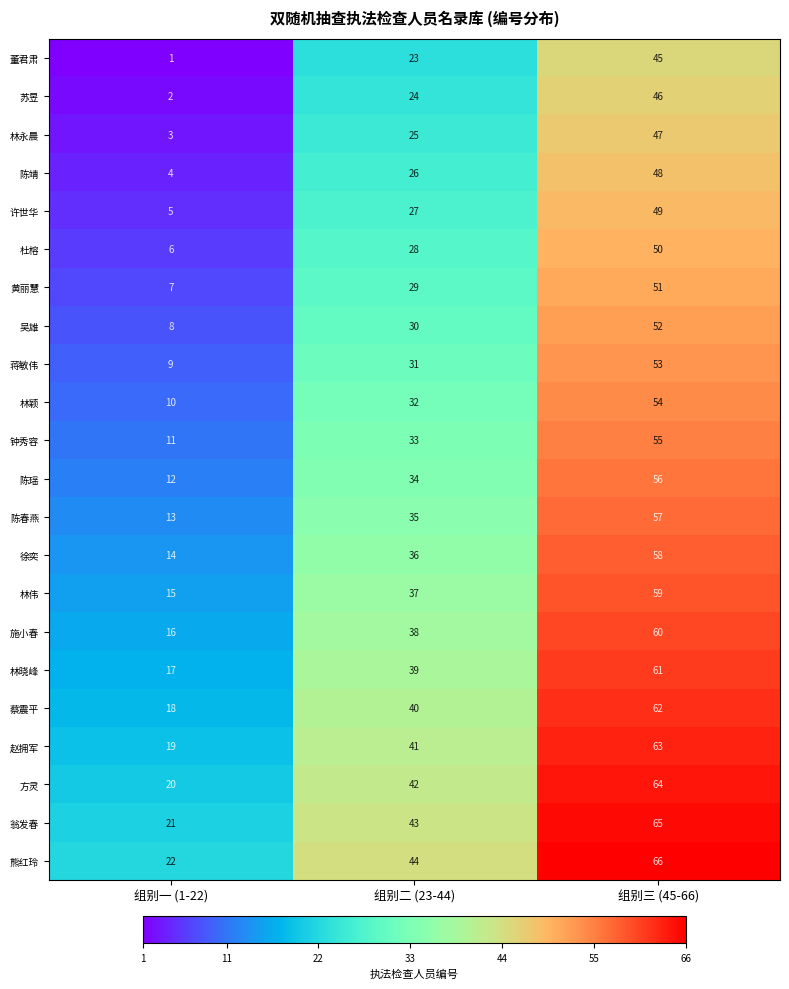

Is it true that 黄丽慧 equals 7 at 组别一 (1-22)?

True